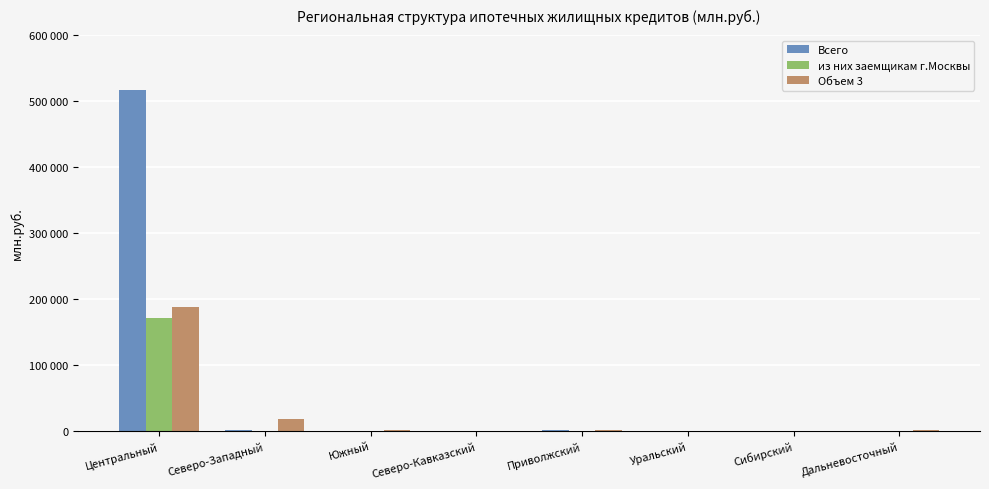

What are all the series names shown in the legend?

Всего, из них заемщикам г.Москвы, Объем 3